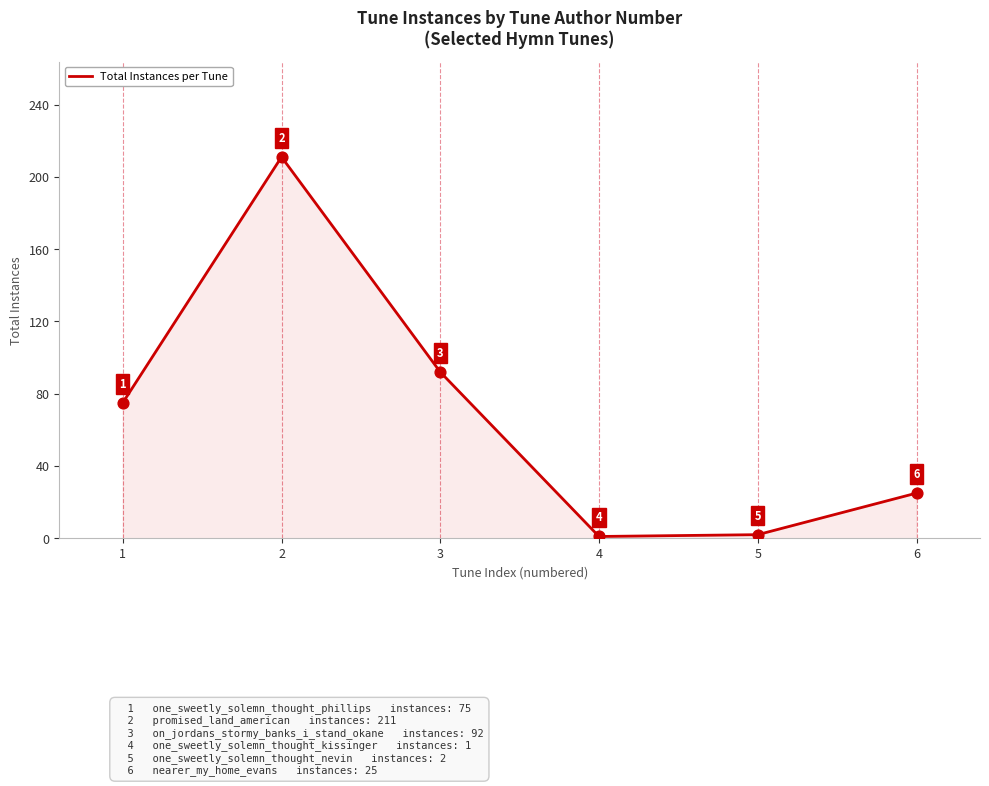

What is the ratio of the value at 4 to the value at 5?

0.5